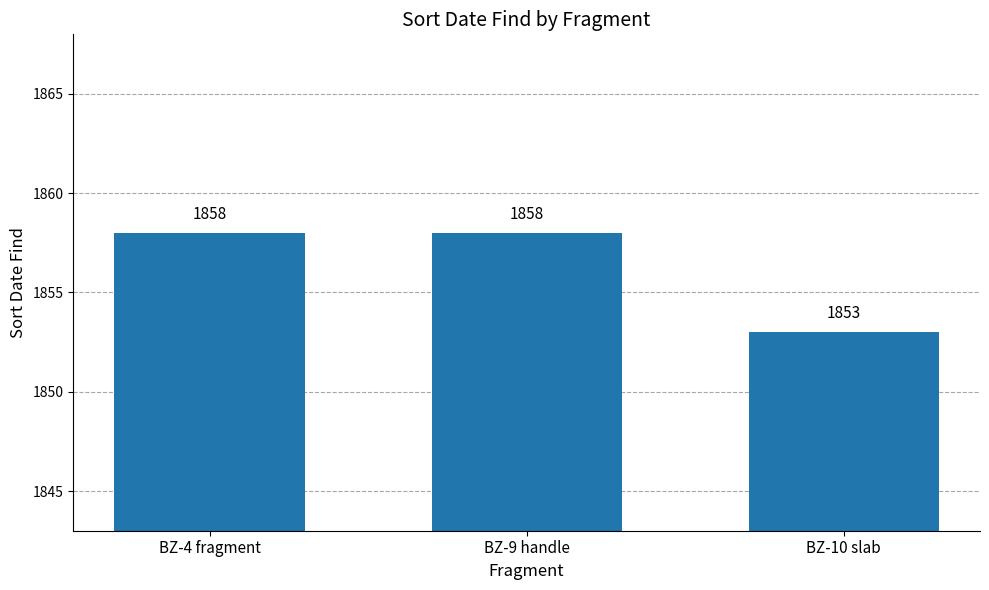

What is the minimum value shown in the chart?

1853